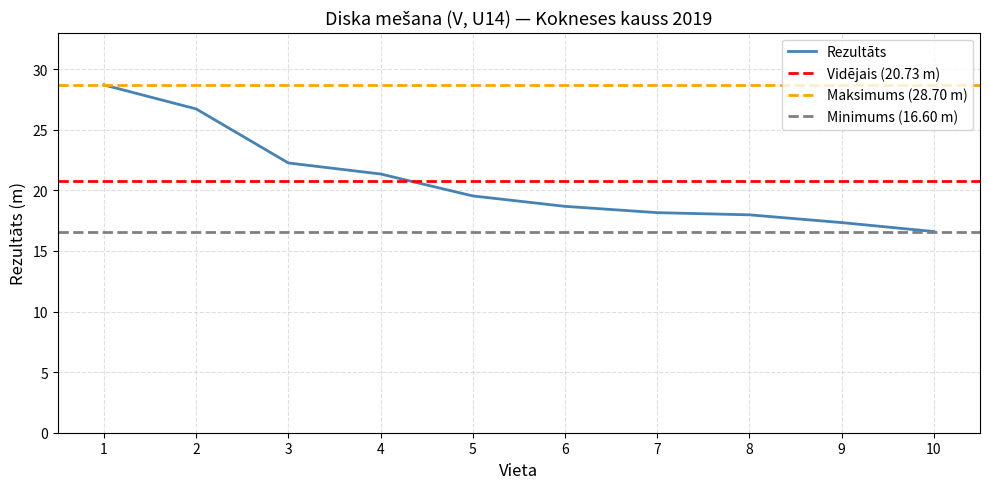

The Rezultāts series shows 12.9 at 3. True or false?

False